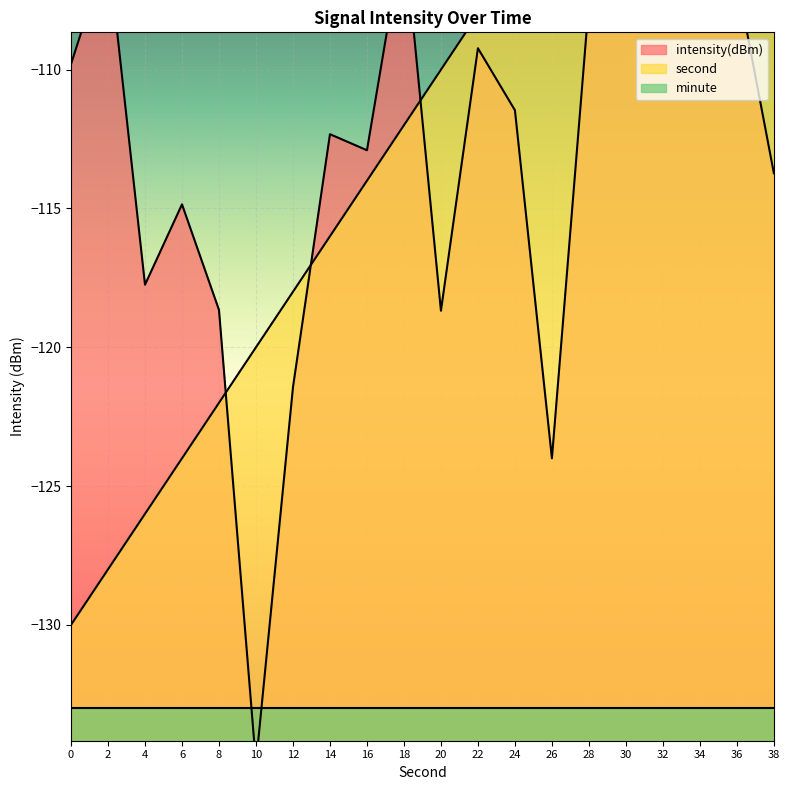

What is the value of the intensity(dBm) point at the 5th from the left?

-118.7